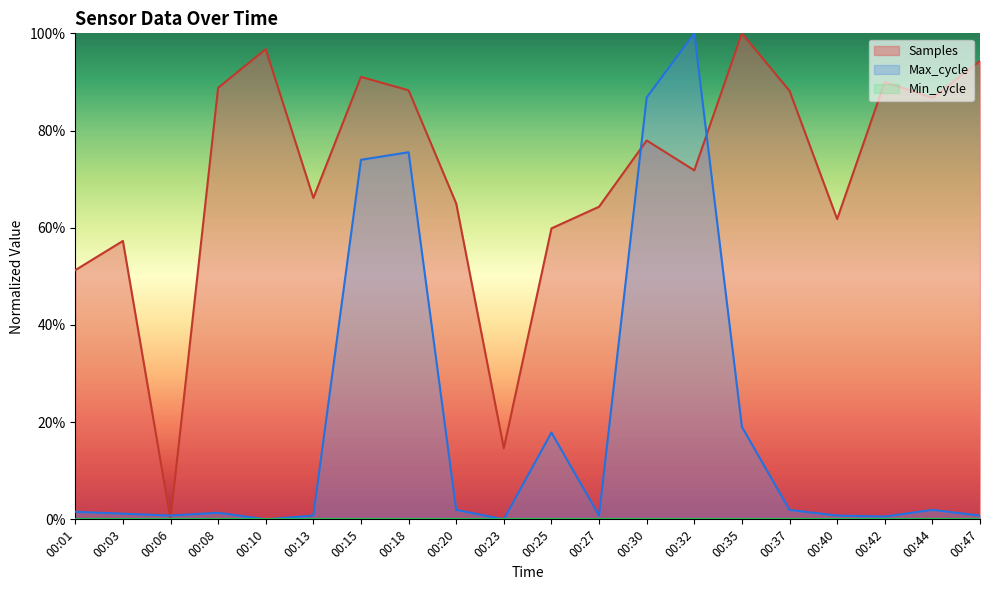

Reading left to right, extract all data points from this chart.

Samples: 51.3	57.3	0.0	88.8	96.7	66.1	91.0	88.3	65.0	14.6	59.9	64.3	78.0	71.8	100.0	88.2	61.8	90.0	86.7	94.3
Max_cycle: 1.6	1.2	0.8	1.4	0.0	0.8	74.0	75.5	1.9	0.0	17.9	0.8	86.8	100.0	19.0	1.9	0.8	0.6	1.9	0.8